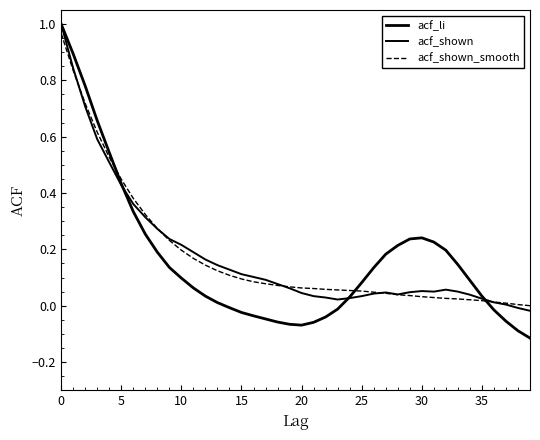

True or false: acf_shown has more than 0 interior local peaks.

True